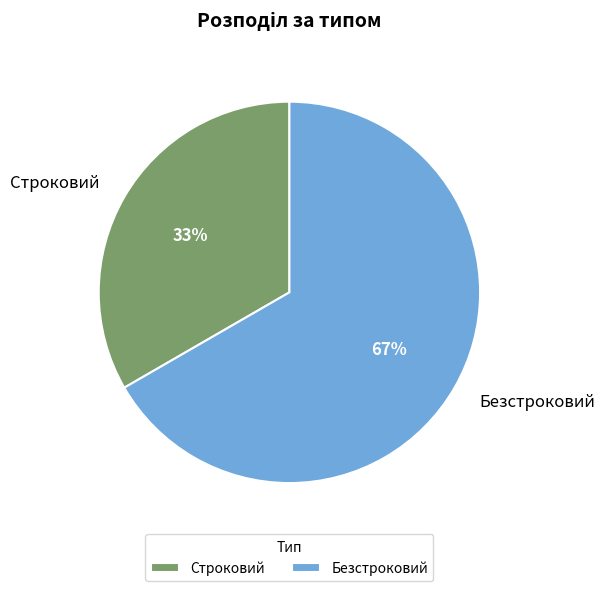

Which slice is the largest?

Безстроковий